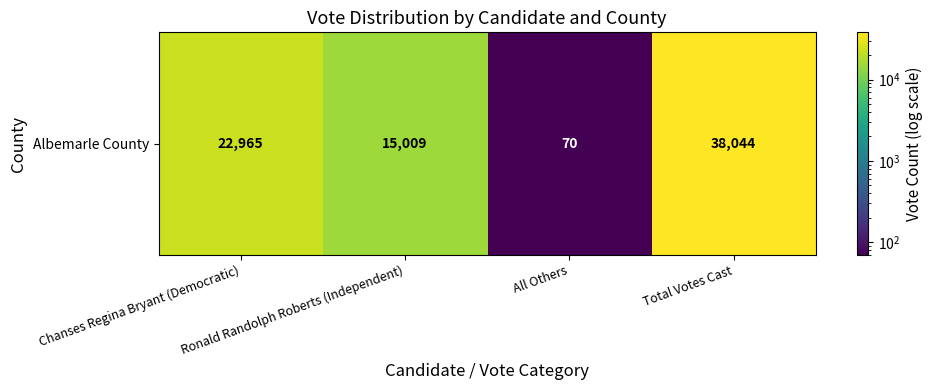

List the labels in order of value, largest first.

Total Votes Cast, Chanses Regina Bryant (Democratic), Ronald Randolph Roberts (Independent), All Others